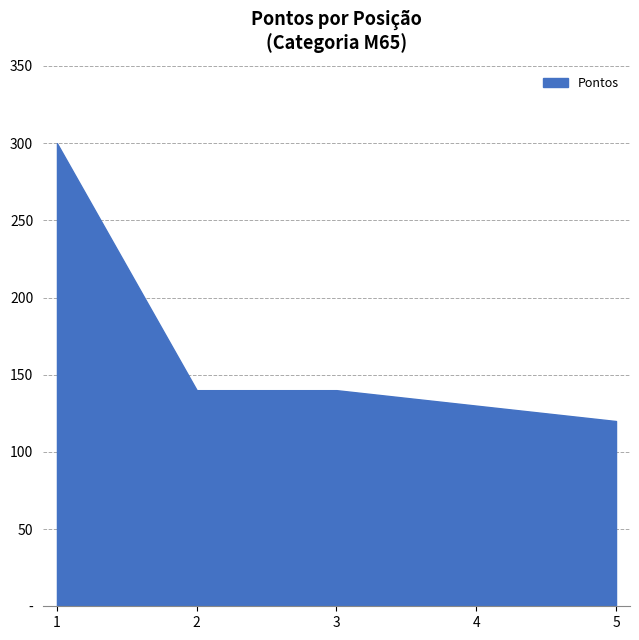

Which has a higher value, 3 or 2?

3